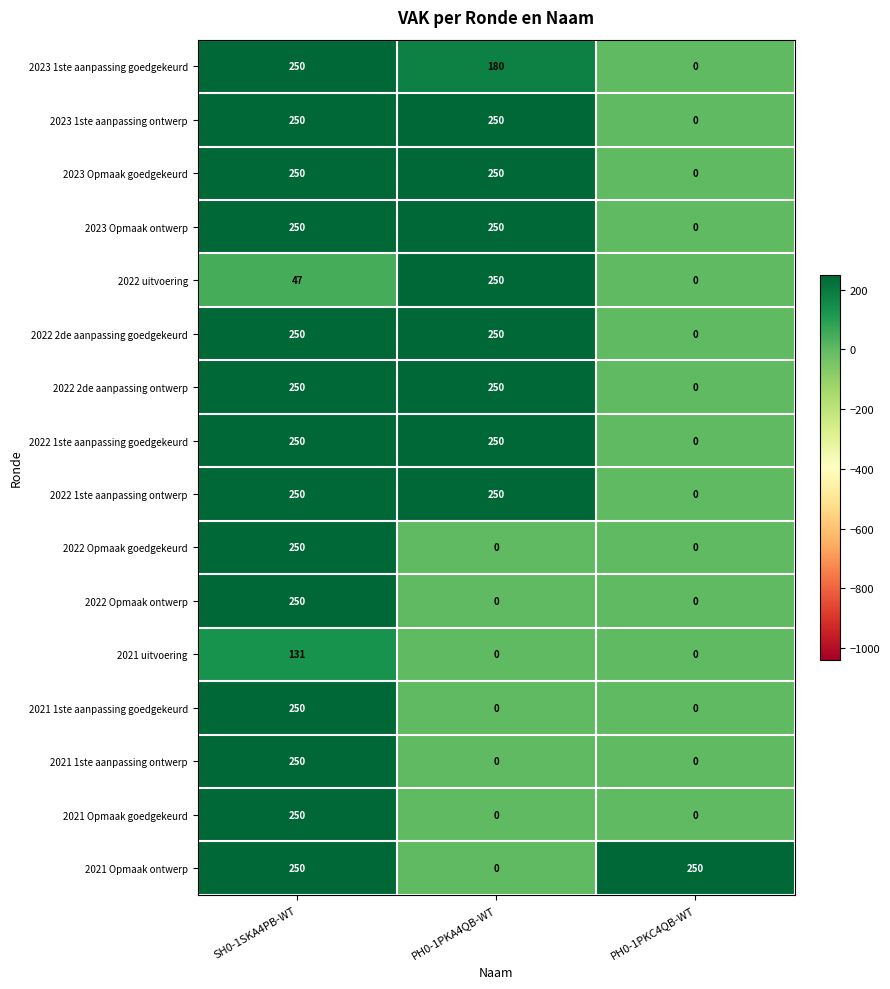

Is it true that 2022 2de aanpassing goedgekeurd equals 0 at PH0-1PKC4QB-WT?

True